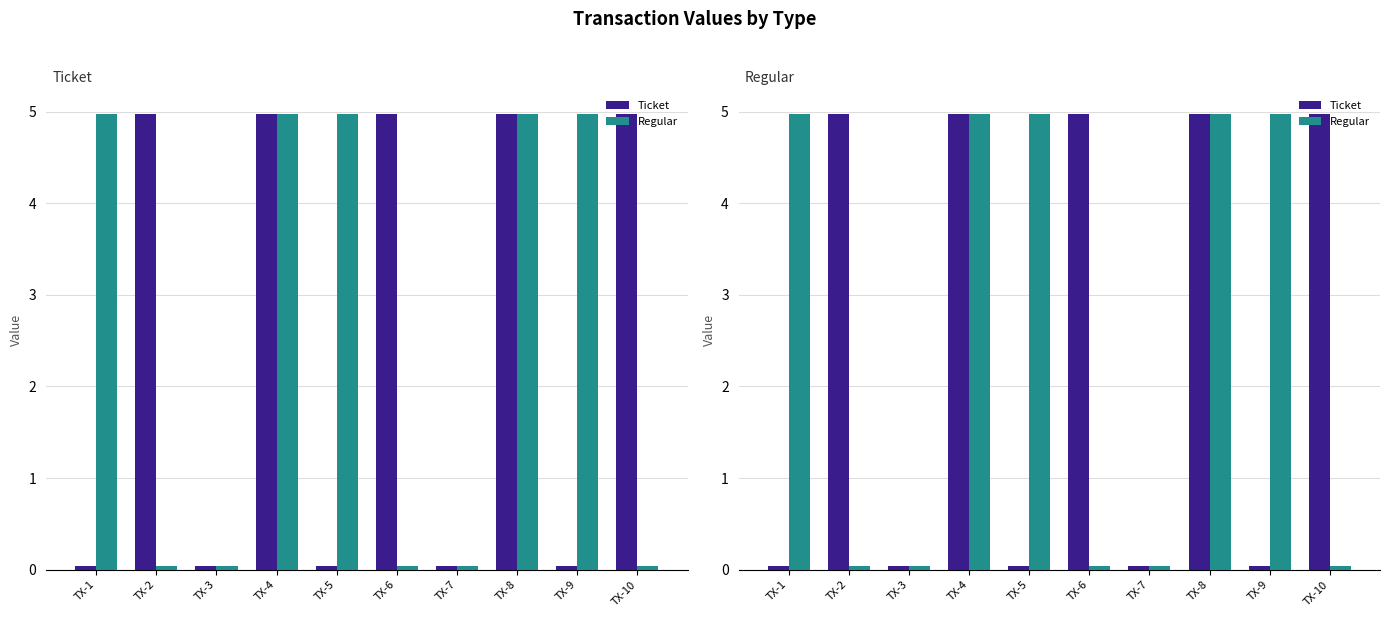

The value of Ticket at TX-4 is 5.0. True or false?

True